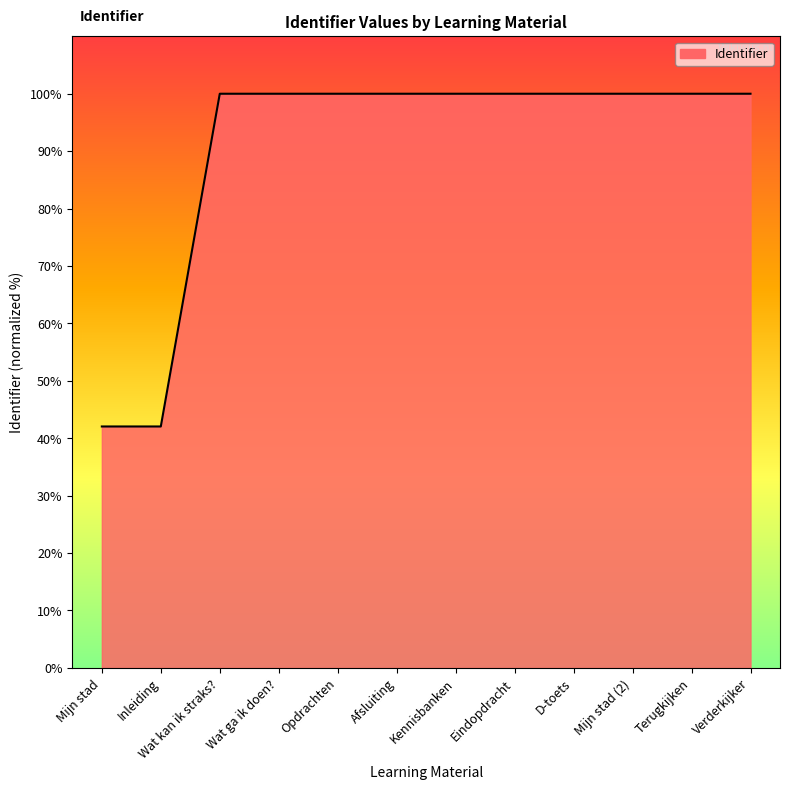

What is the minimum value shown in the chart?

42.0